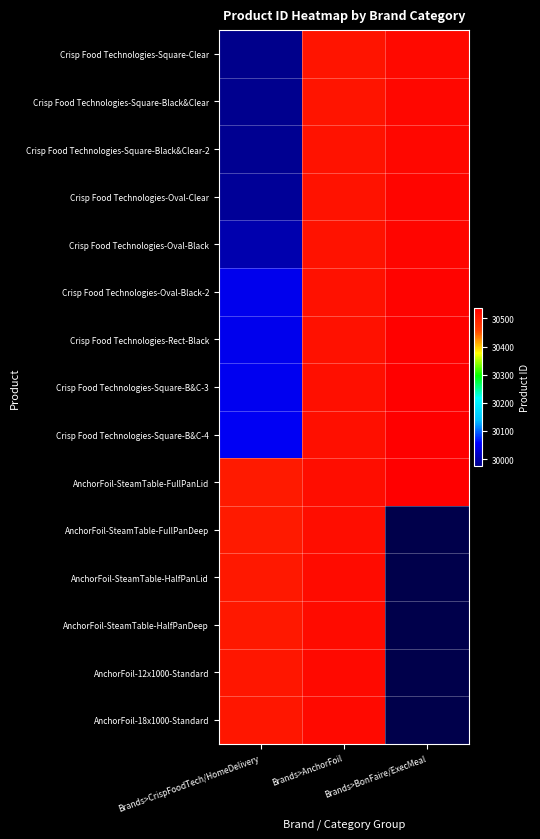

What is the sum of the Crisp Food Technologies-Square-B&C-3 values at Brands>BonFaire/ExecMeal and Brands>CrispFoodTech/HomeDelivery?

60583.0